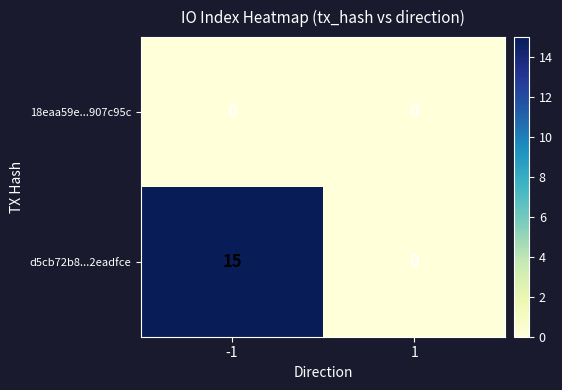

What is the difference between the d5cb72b8...2eadfce values at 1 and -1?

15